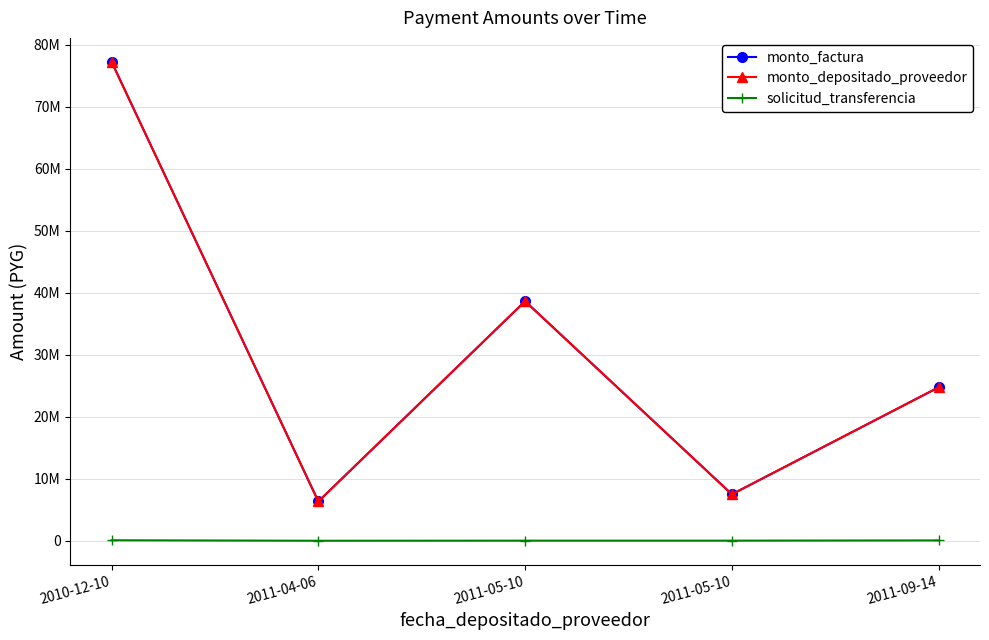

Does the chart have visible grid lines?

Yes